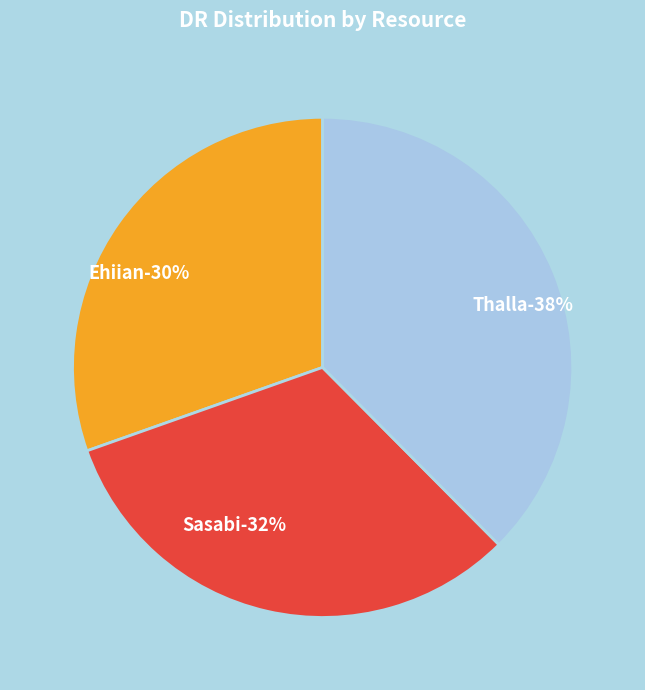

The Thalla slice represents 50% of the pie. True or false?

False